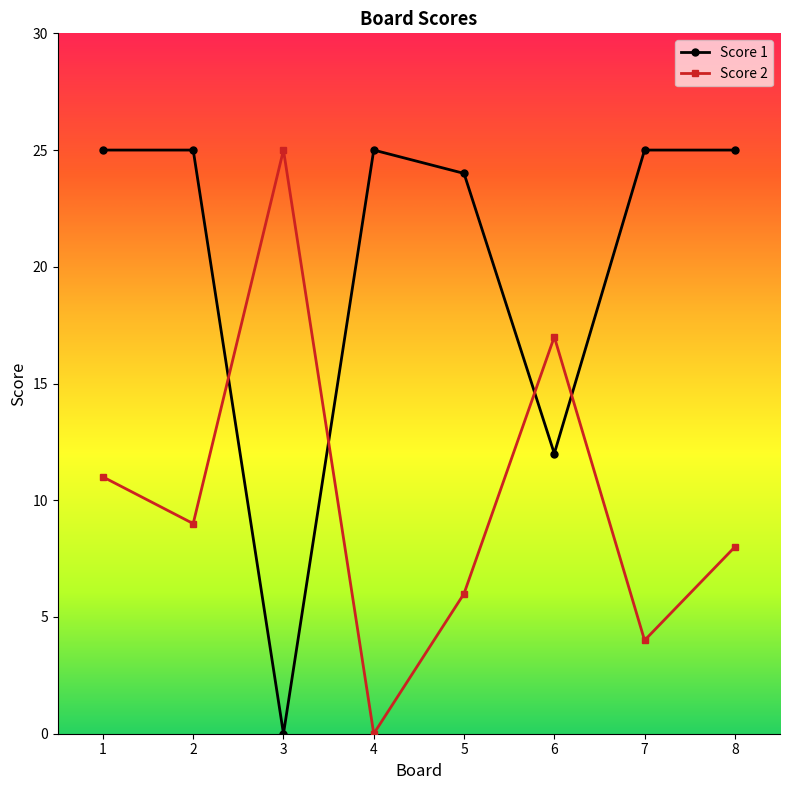

At 2, list the series in order from smallest to largest.

Score 2, Score 1